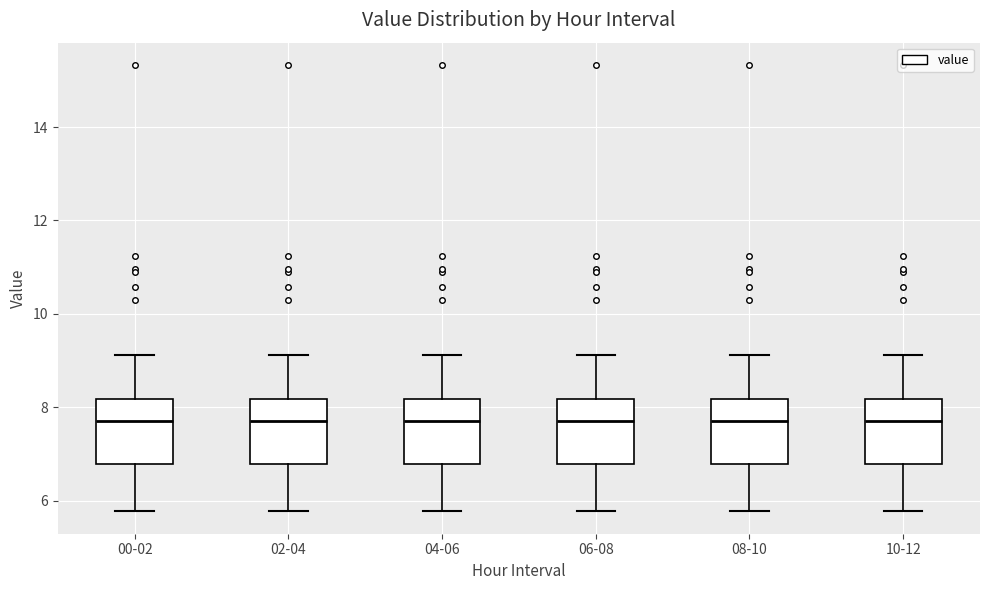

Reading left to right, transcribe this box plot: for each box, give where its median line is, the range the box spans, and where its two whiskers end, as read against the y-axis. The values are not printed on the chart, so give them approximately, as read against the axis.

00-02: median 7.8, box 6.8 to 8.2, whiskers 5.8 to 9.2
02-04: median 7.8, box 6.8 to 8.2, whiskers 5.8 to 9.2
04-06: median 7.8, box 6.8 to 8.2, whiskers 5.8 to 9.2
06-08: median 7.8, box 6.8 to 8.2, whiskers 5.8 to 9.2
08-10: median 7.8, box 6.8 to 8.2, whiskers 5.8 to 9.2
10-12: median 7.8, box 6.8 to 8.2, whiskers 5.8 to 9.2